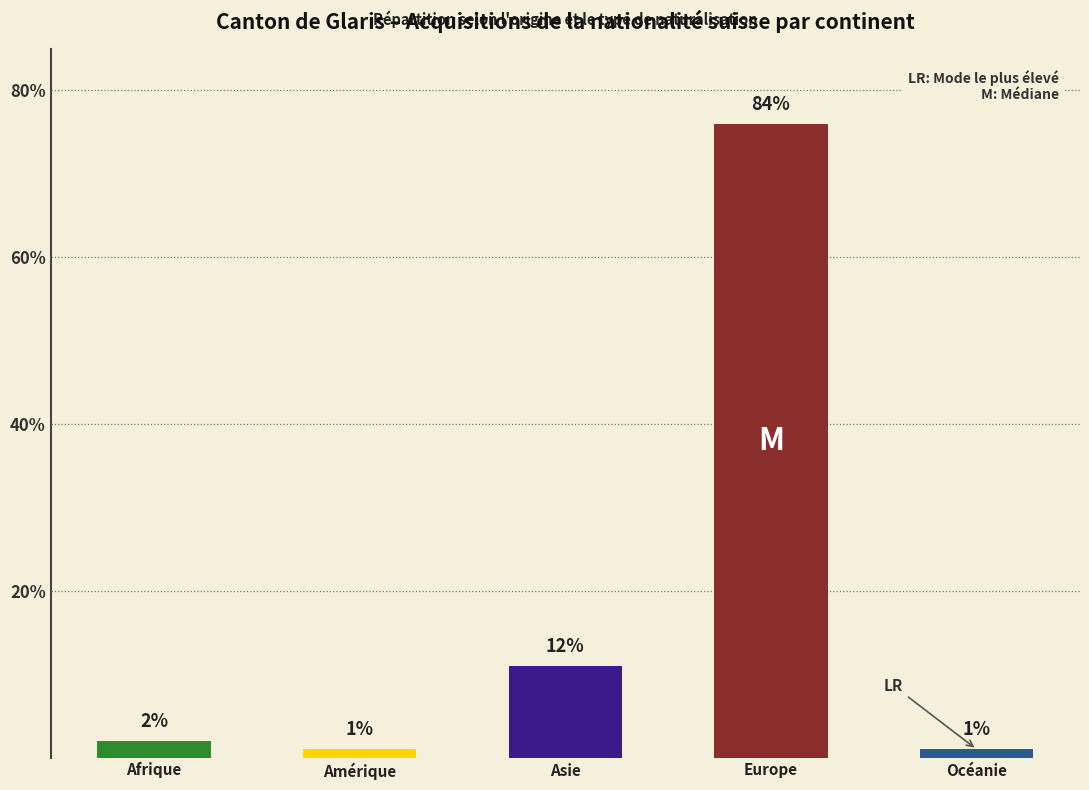

True or false: Naturalisations ordinaires (UE) has a value of -4 at Asie.

False